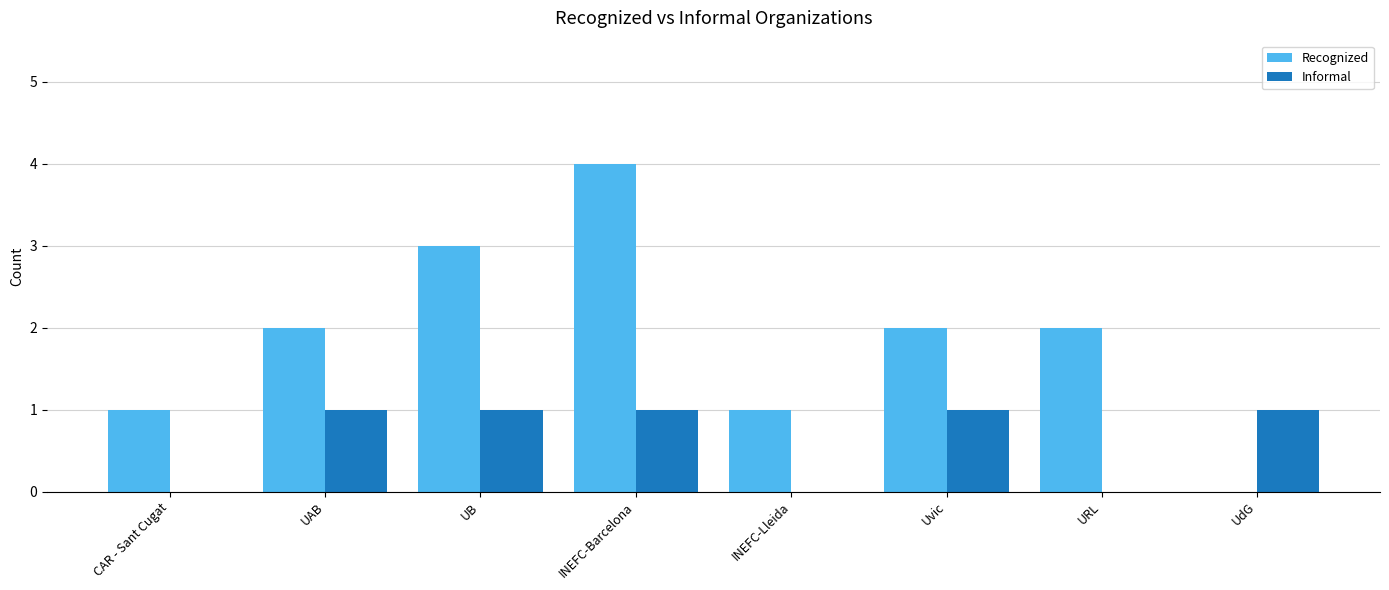

The Informal series shows 1 at Uvic. True or false?

True